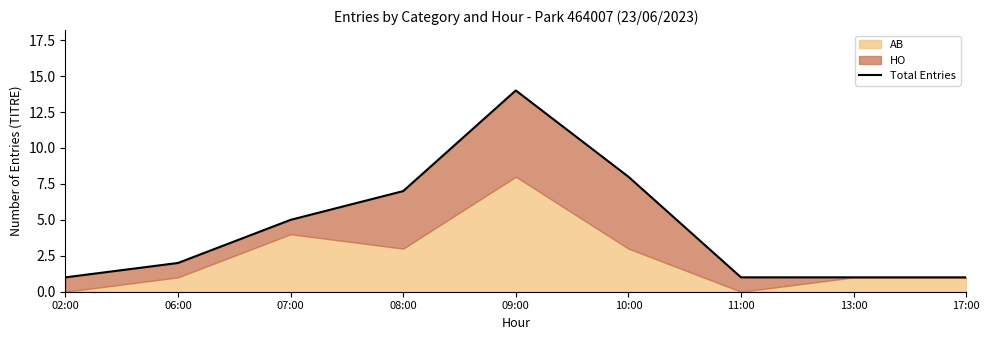

Rank the categories by value from lowest to highest.

02:00, 11:00, 13:00, 17:00, 06:00, 07:00, 08:00, 10:00, 09:00